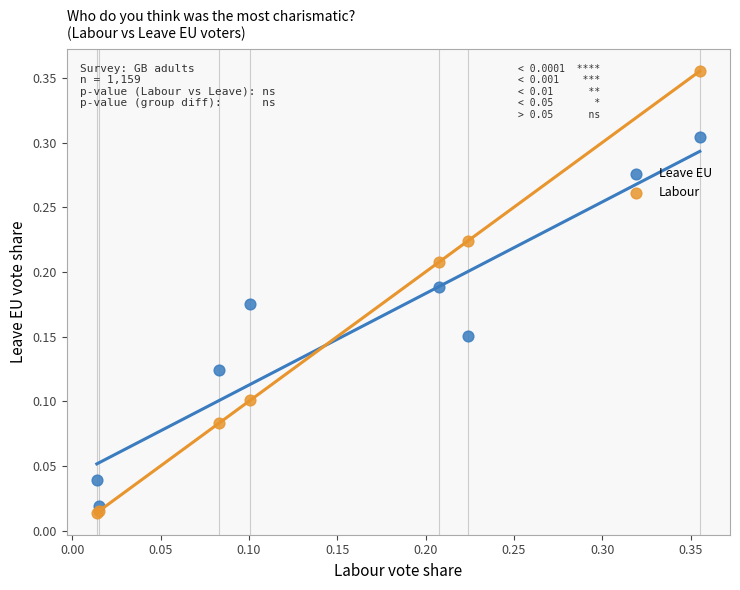

Which series contains the highest Y value?

Labour